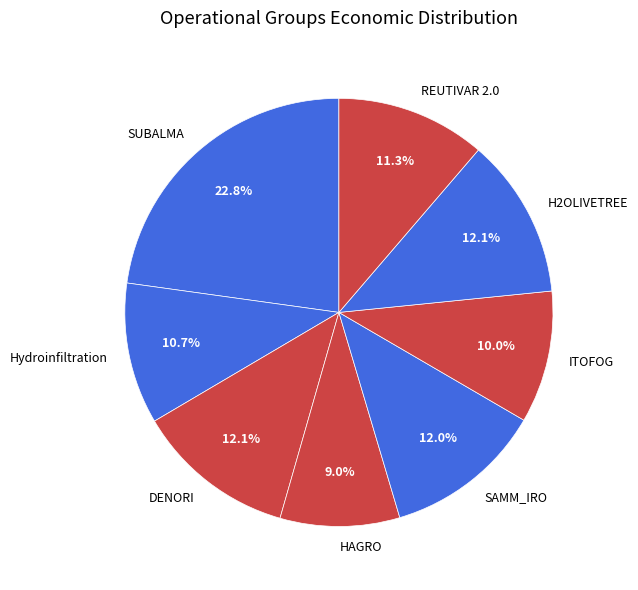

True or false: H2OLIVETREE accounts for 12% of the total.

True